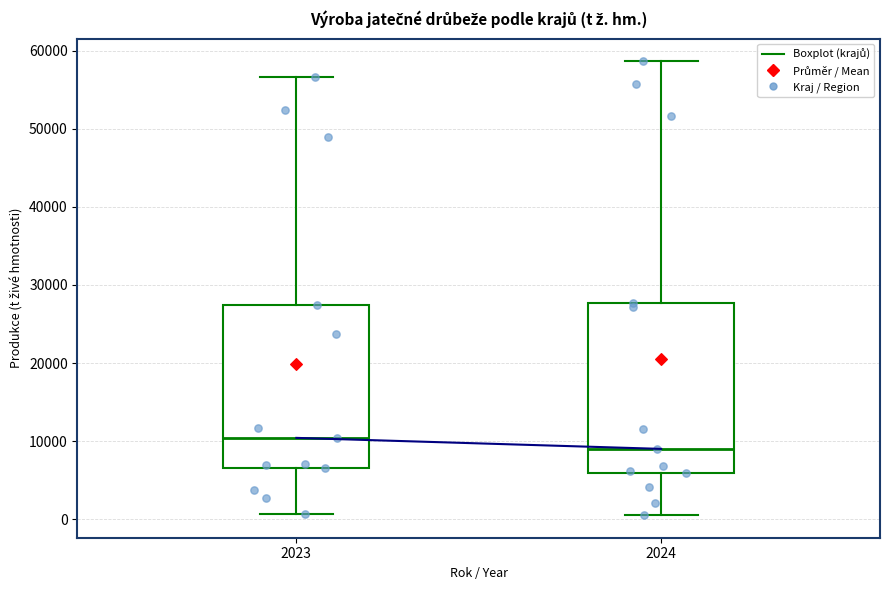

Reading left to right, transcribe this box plot: for each box, give where its median line is, the range the box spans, and where its two whiskers end, as read against the y-axis. The values are not printed on the chart, so give them approximately, as read against the axis.

2023: median 10000, box 7000 to 27000, whiskers 1000 to 57000
2024: median 9000, box 6000 to 28000, whiskers 1000 to 59000